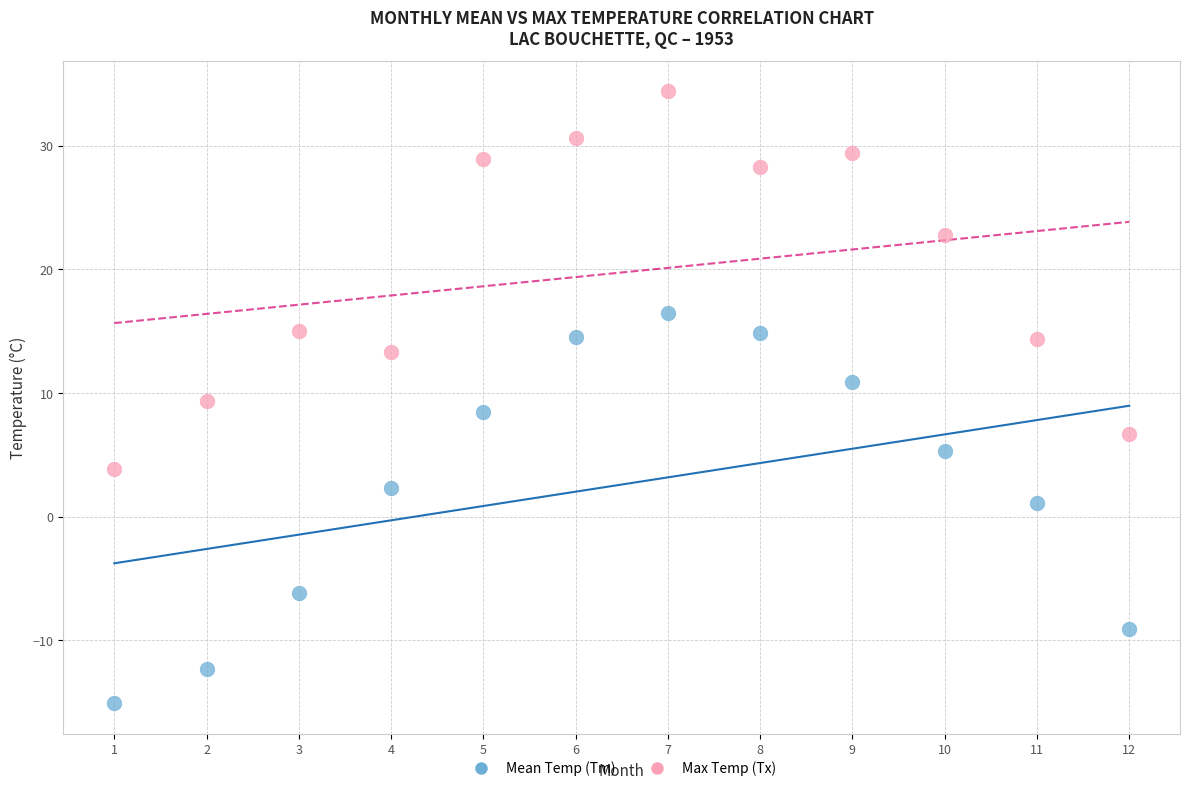

What is the X range (max minus min) for the scatter plot?

11.0